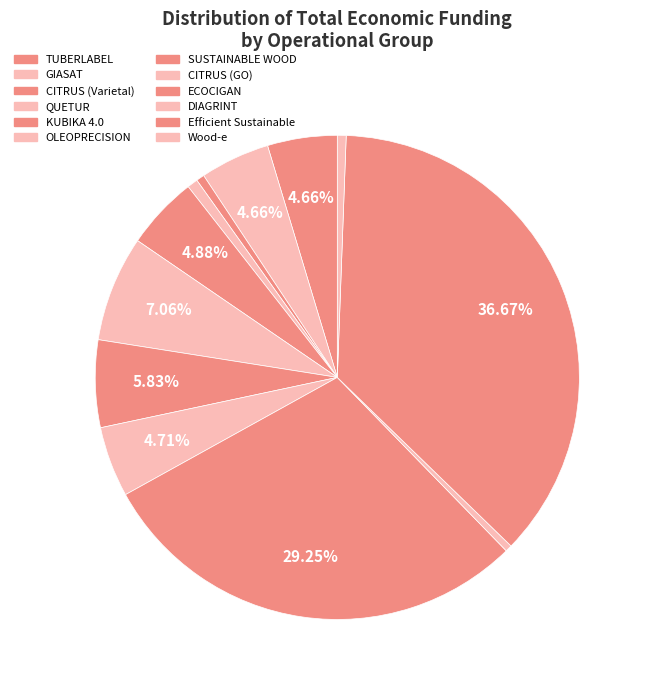

Combined, what portion of the pie is SUSTAINABLE WOOD and Efficient Sustainable?

42.5%